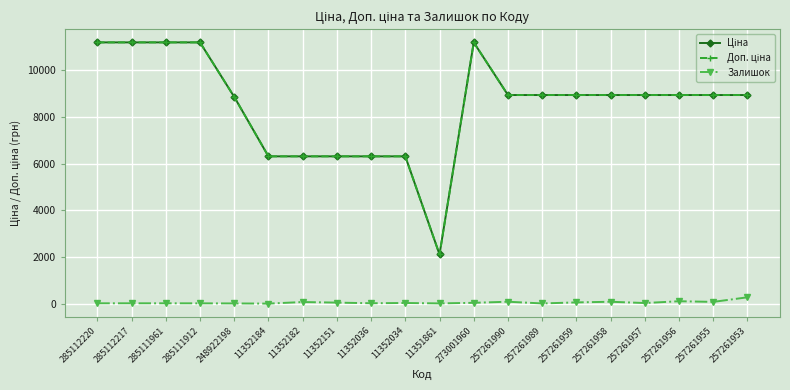

At how many categories does at least one series exceed 695?

20